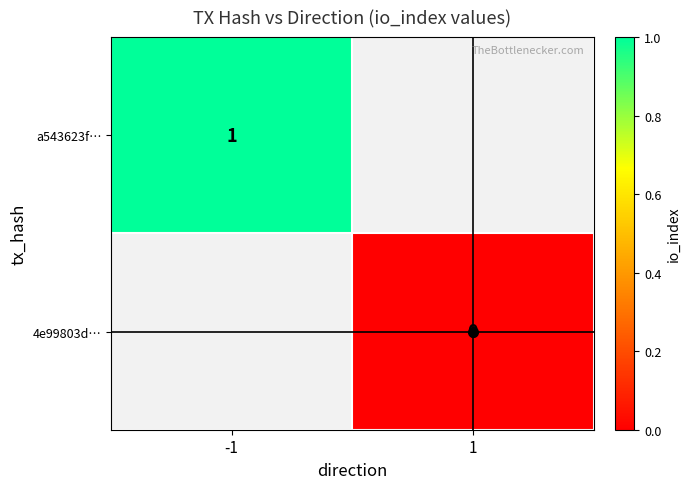

The value of a543623f… at -1 is 1. True or false?

True